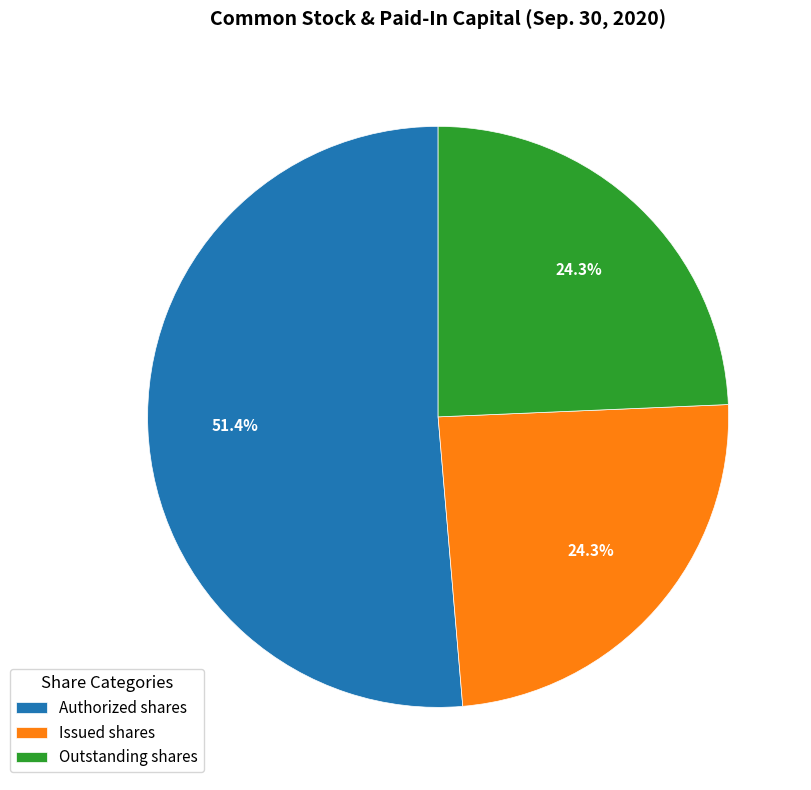

Which slice is the largest?

Authorized shares